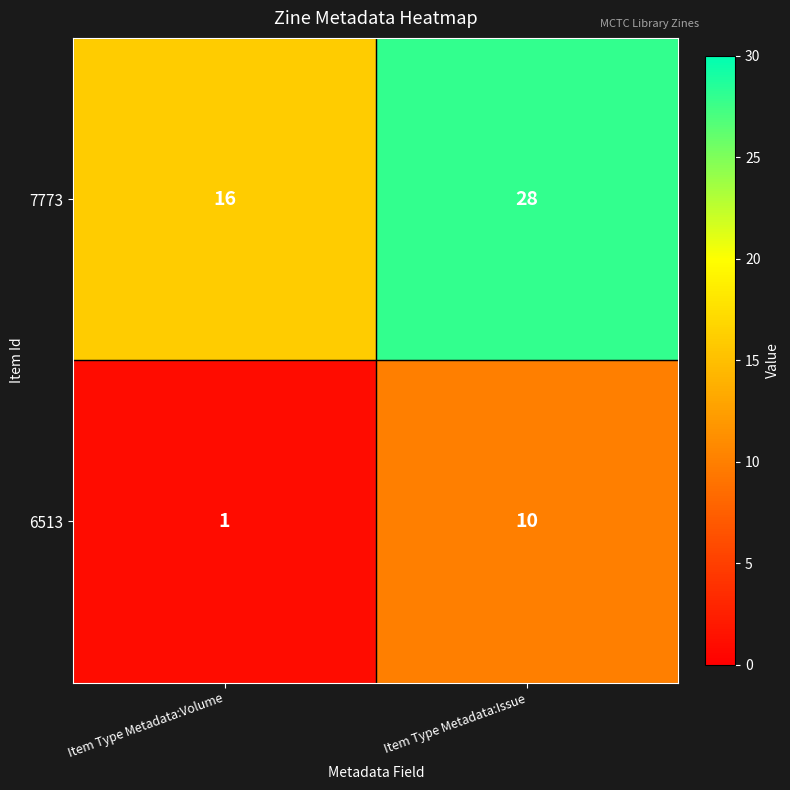

The value of 7773 at Item Type Metadata:Volume is 16. True or false?

True